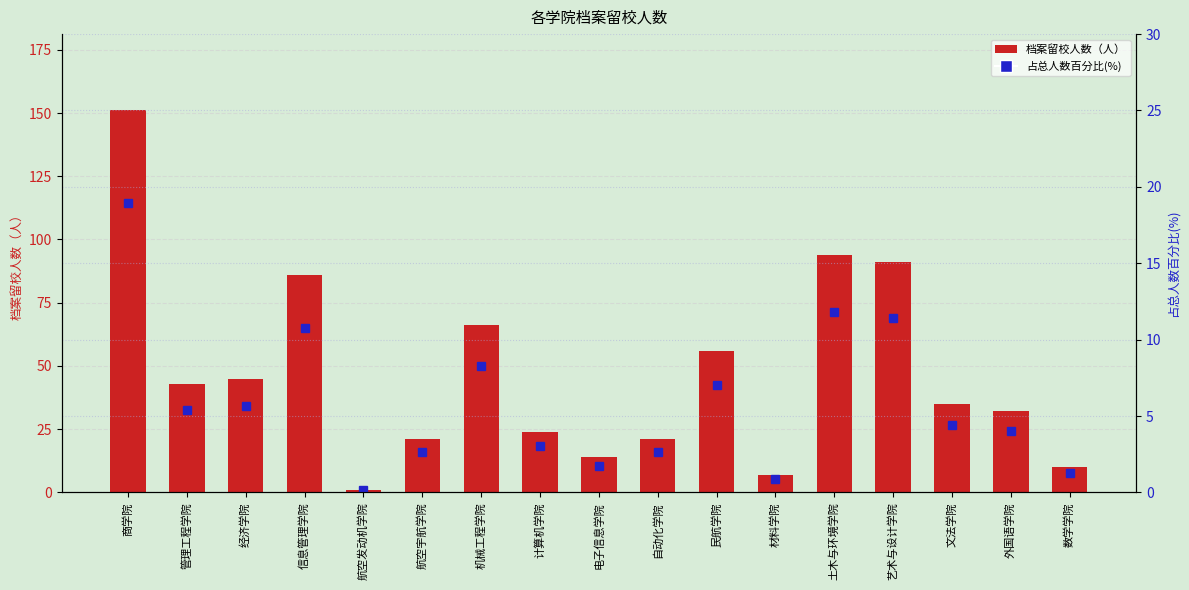

The value of 占总人数百分比(%) at 土木与环境学院 is 11.8. True or false?

True